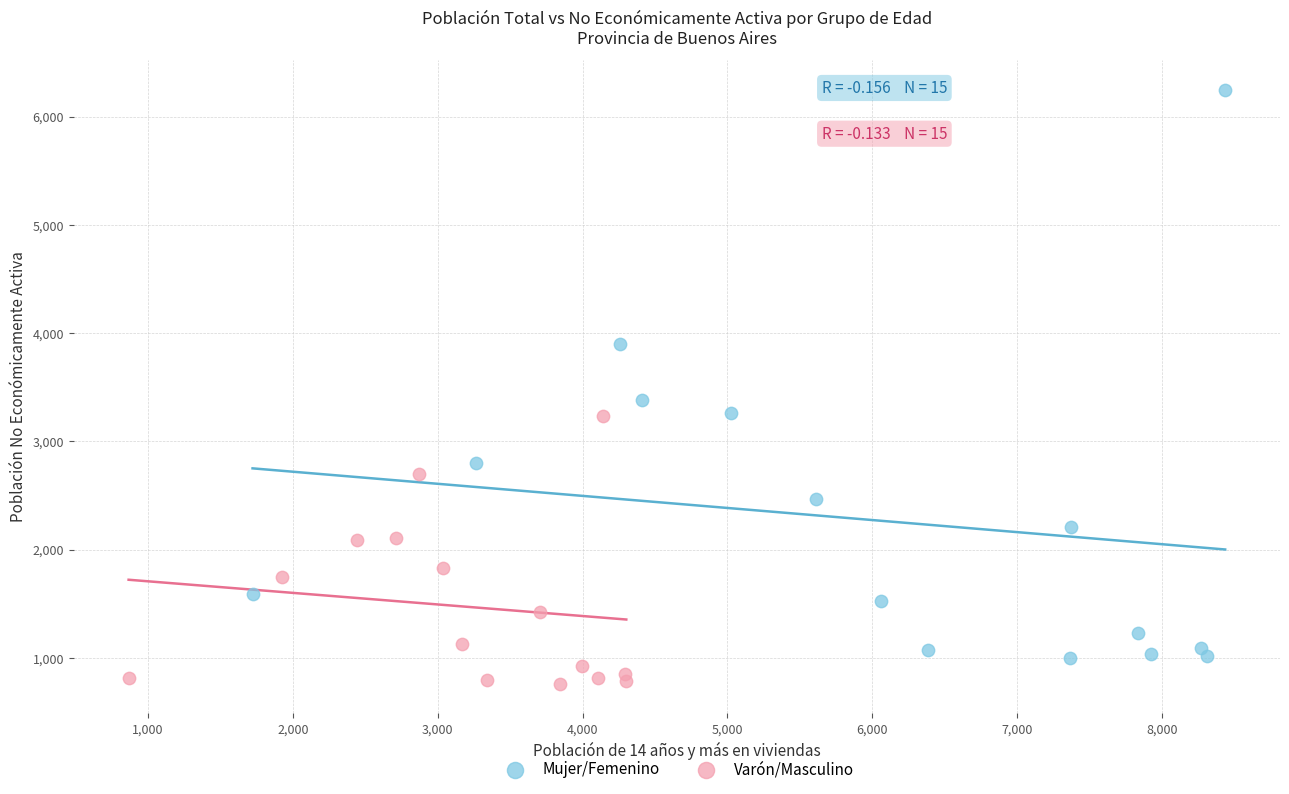

Which series has the widest spread of Y values?

Mujer/Femenino